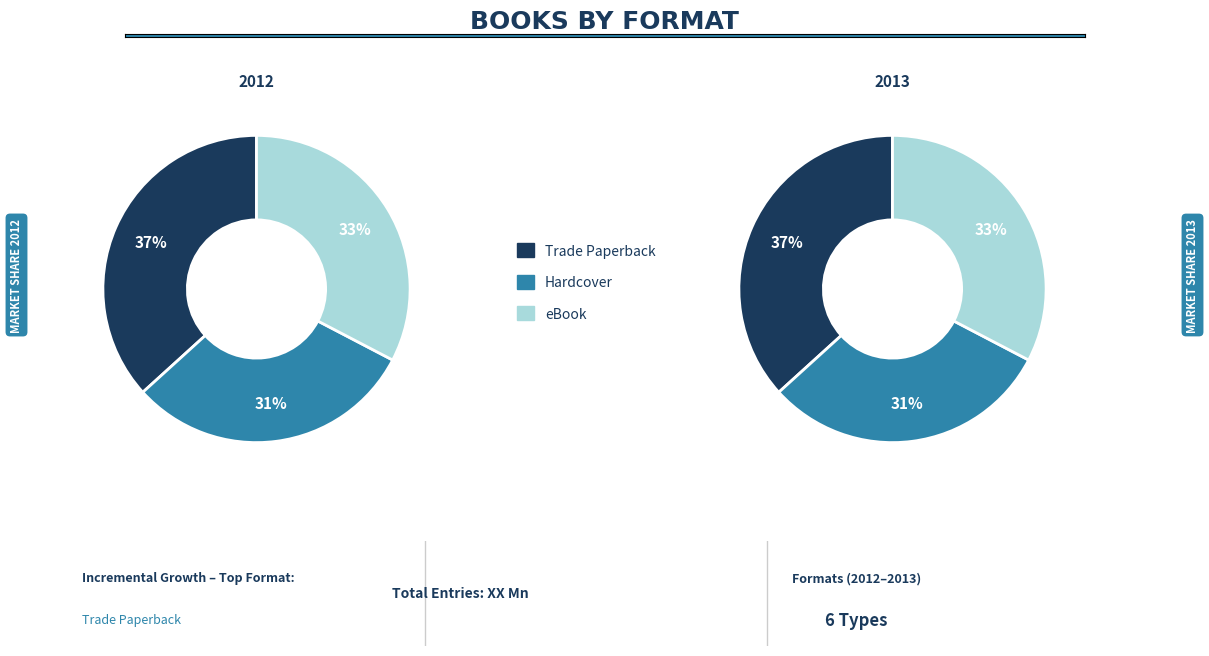

Is there any slice that represents more than half of the pie?

No